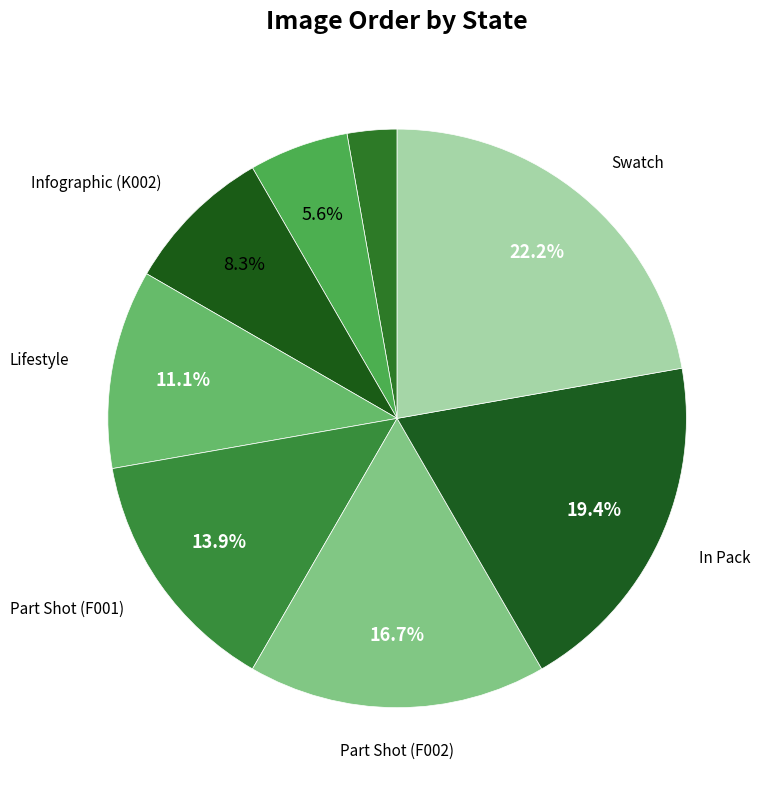

How many slices are in this pie chart?

8